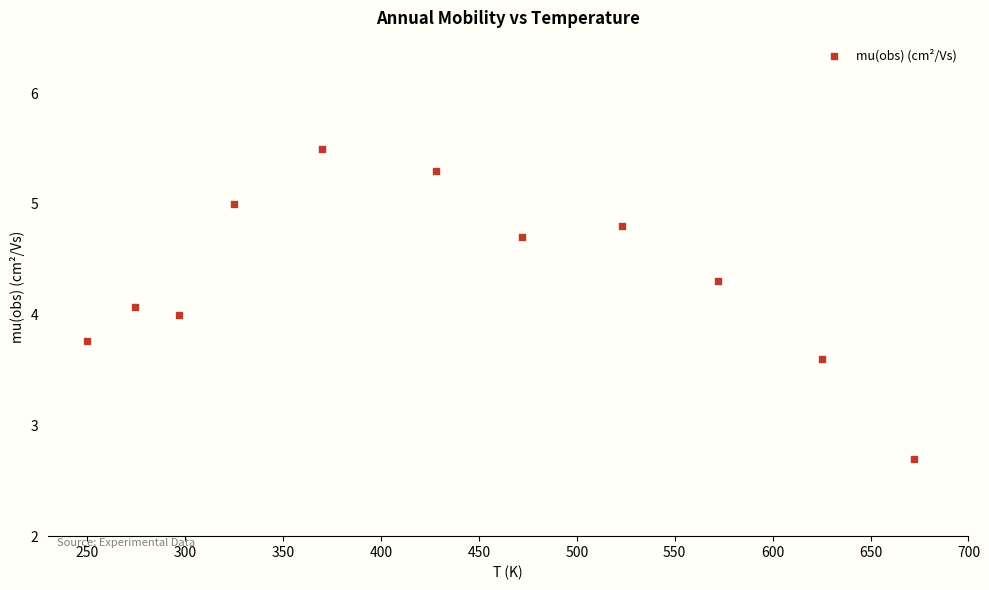

What is the range of Y values (max minus min)?

2.8